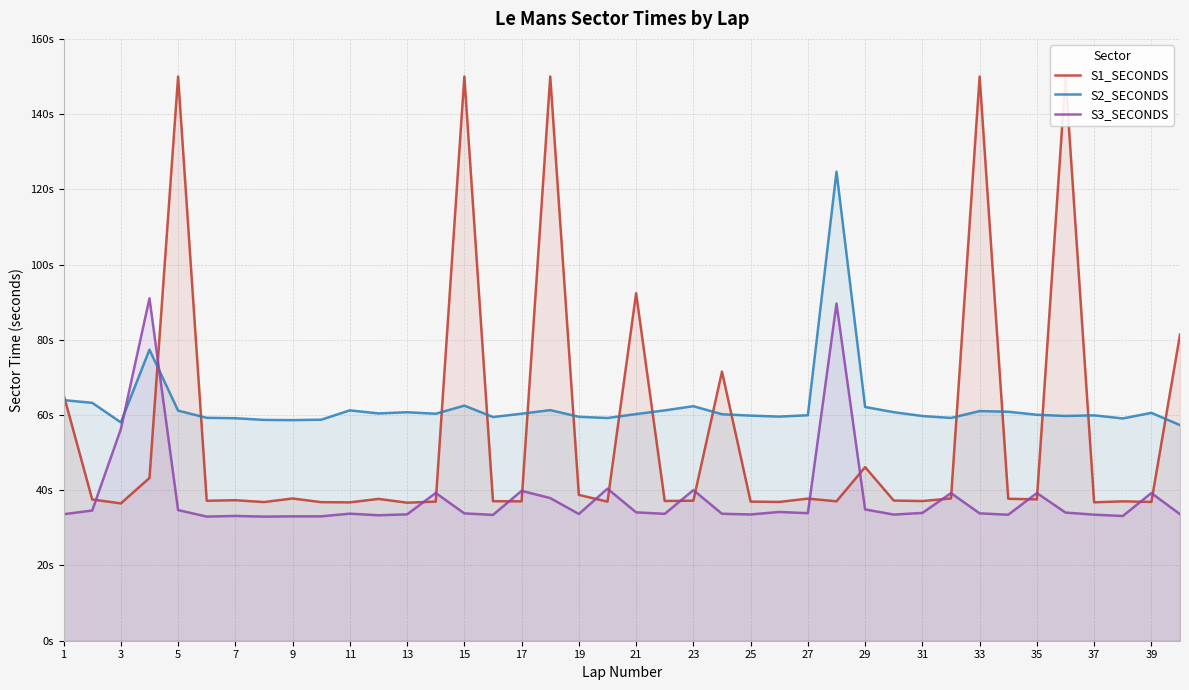

At 23, list the series in order from smallest to largest.

S3_SECONDS, S1_SECONDS, S2_SECONDS